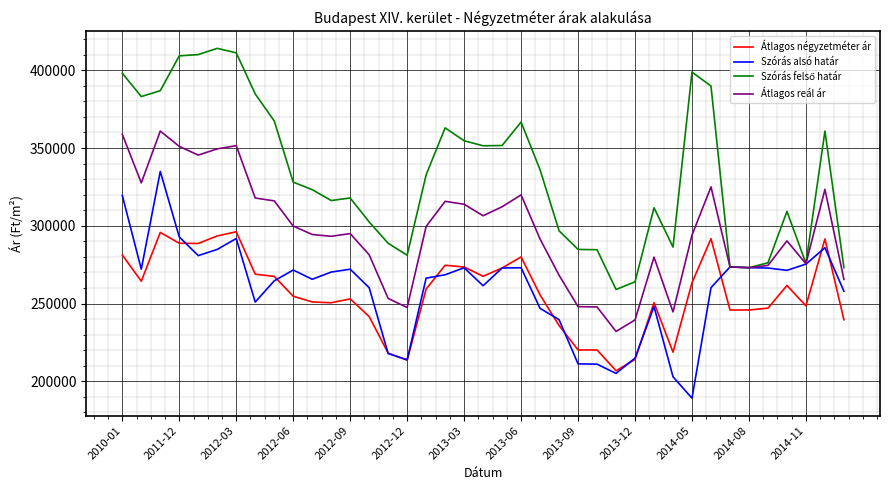

What is the lowest value of the Szórás alsó határ series?

189132